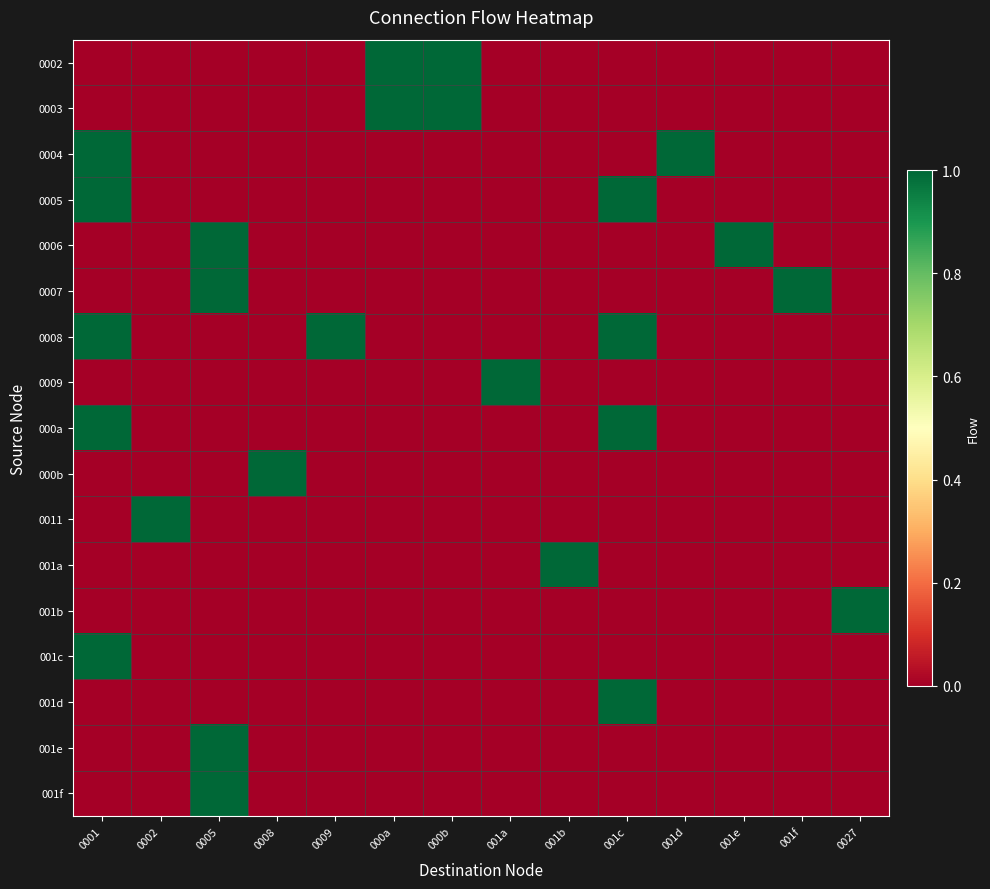

Between 001c and 000b, which is larger?

000b